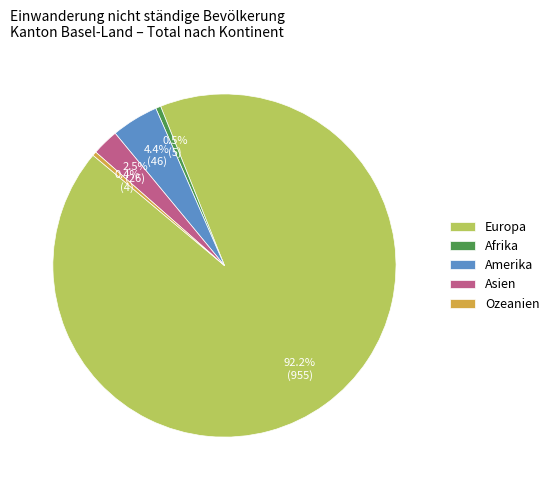

Which slice is the largest?

Europa